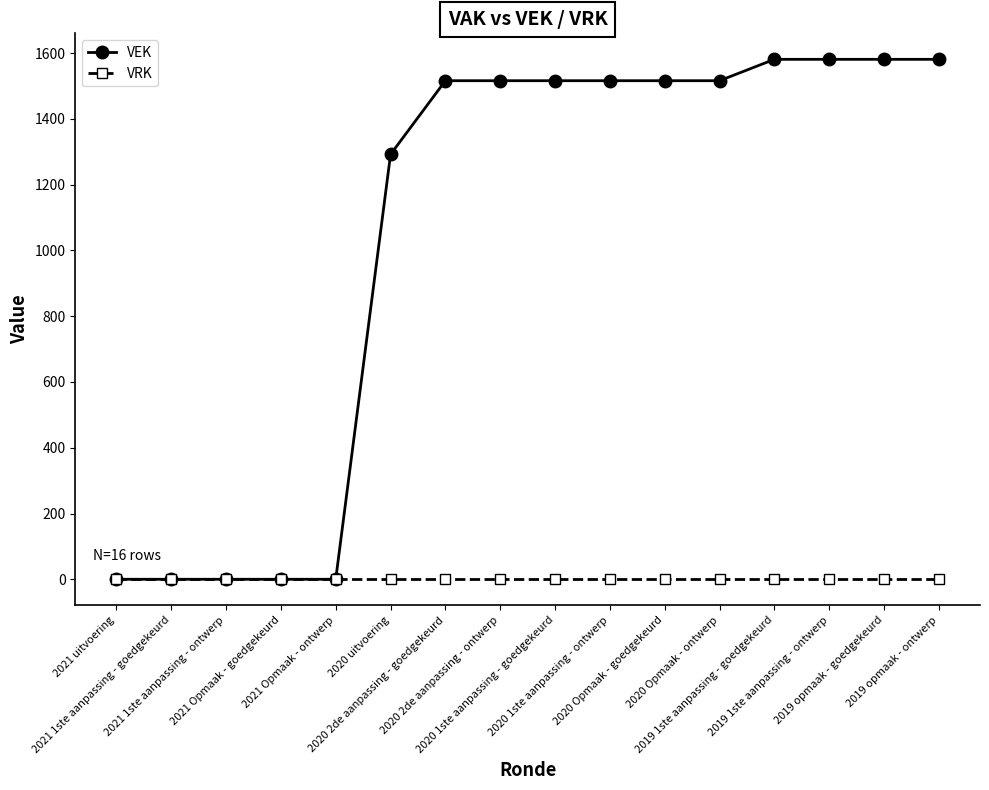

Count the number of categories in the chart.

16